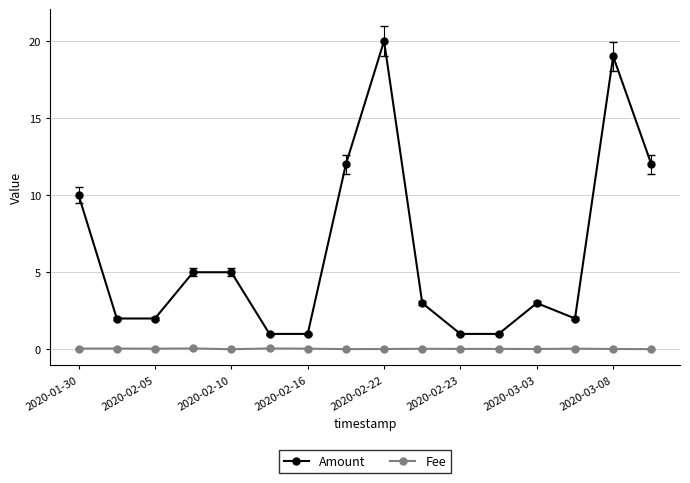

True or false: Fee and Amount intersect in this chart.

False